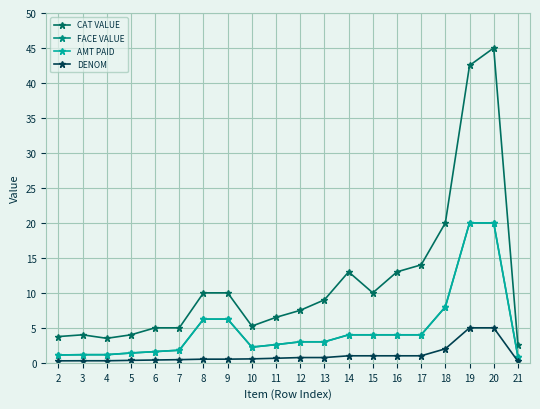

Read the FACE VALUE value at 13.

3.0